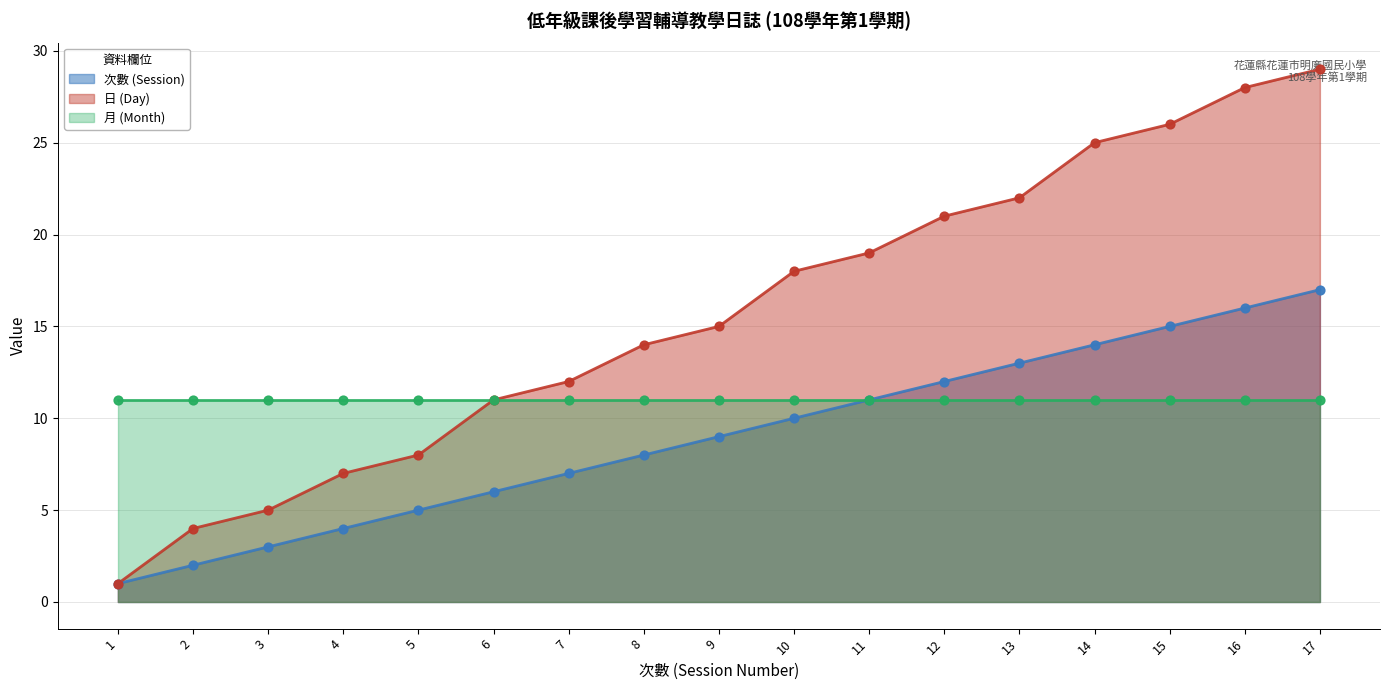

What is the total value across all series at 1?

2